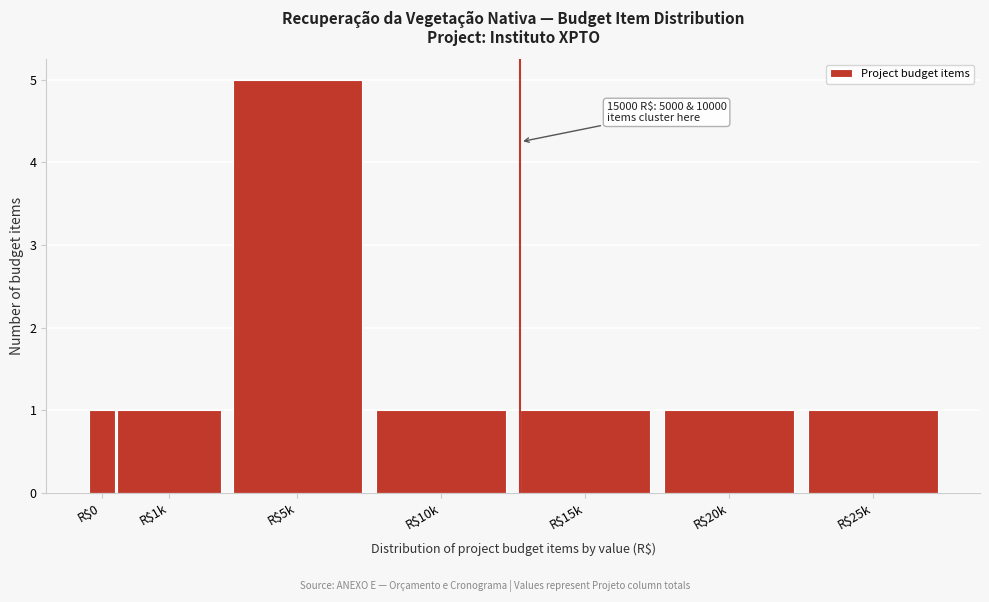

Reading left to right, what are all the values shown in this chart?

1	1	5	1	1	1	1